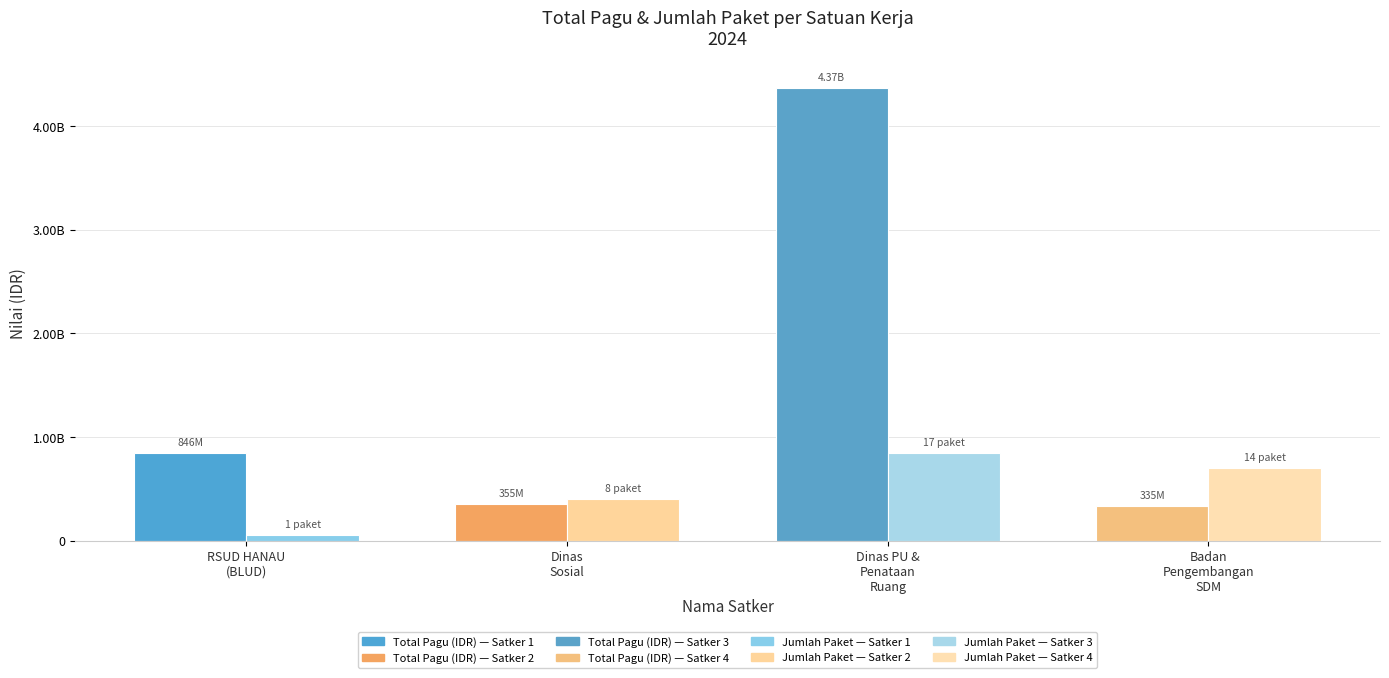

Are the bars horizontal?

No